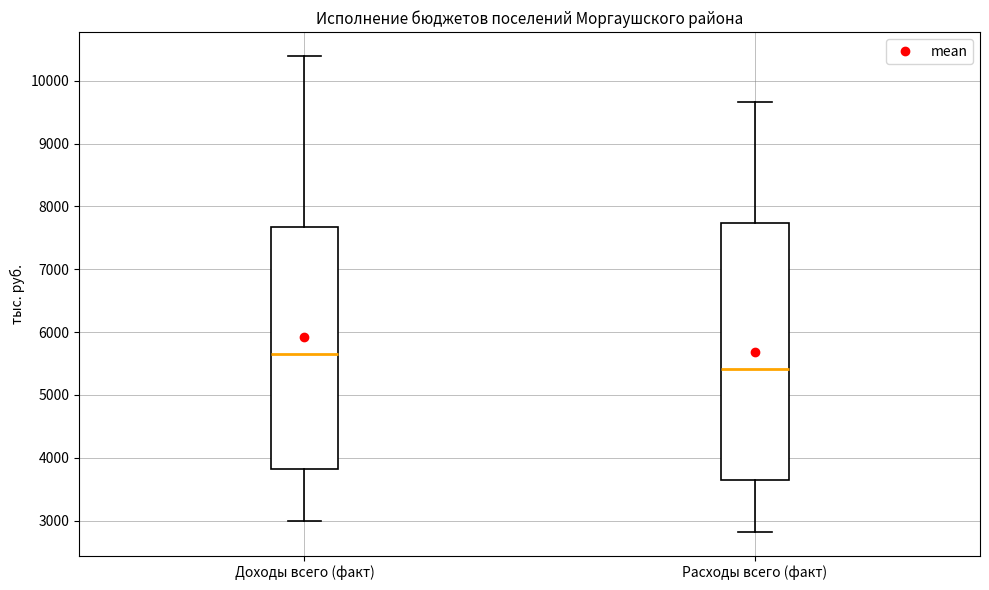

Where does the median line of the box for Расходы всего (факт) sit on the y-axis? The values are not printed on the chart, so give them approximately, as read against the axis.

5400